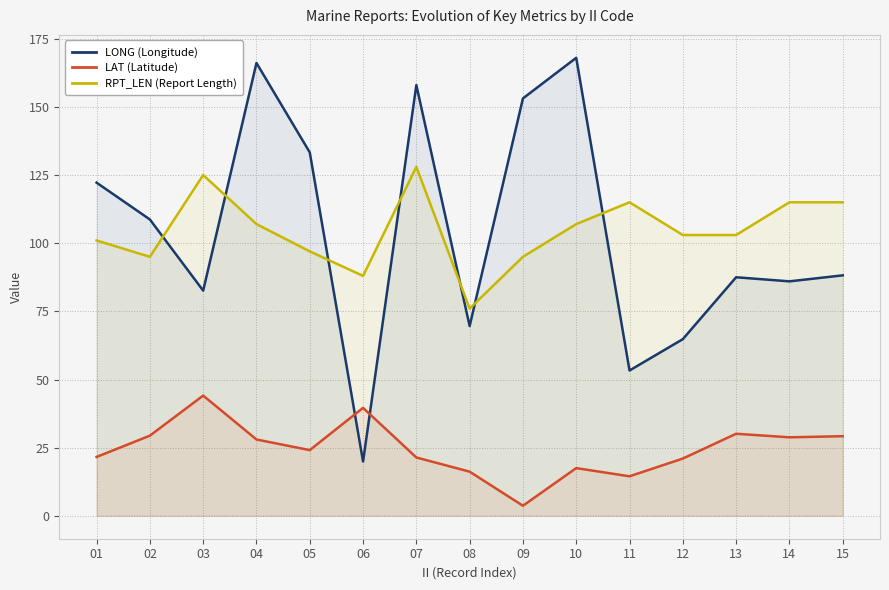

What is the sum of the LONG (Longitude) values at 07 and 03?

240.6